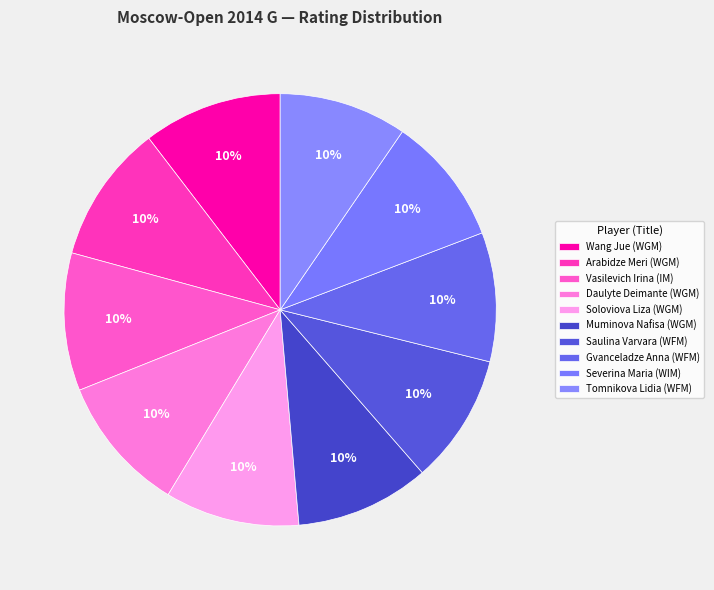

How many segments does this pie chart have?

10